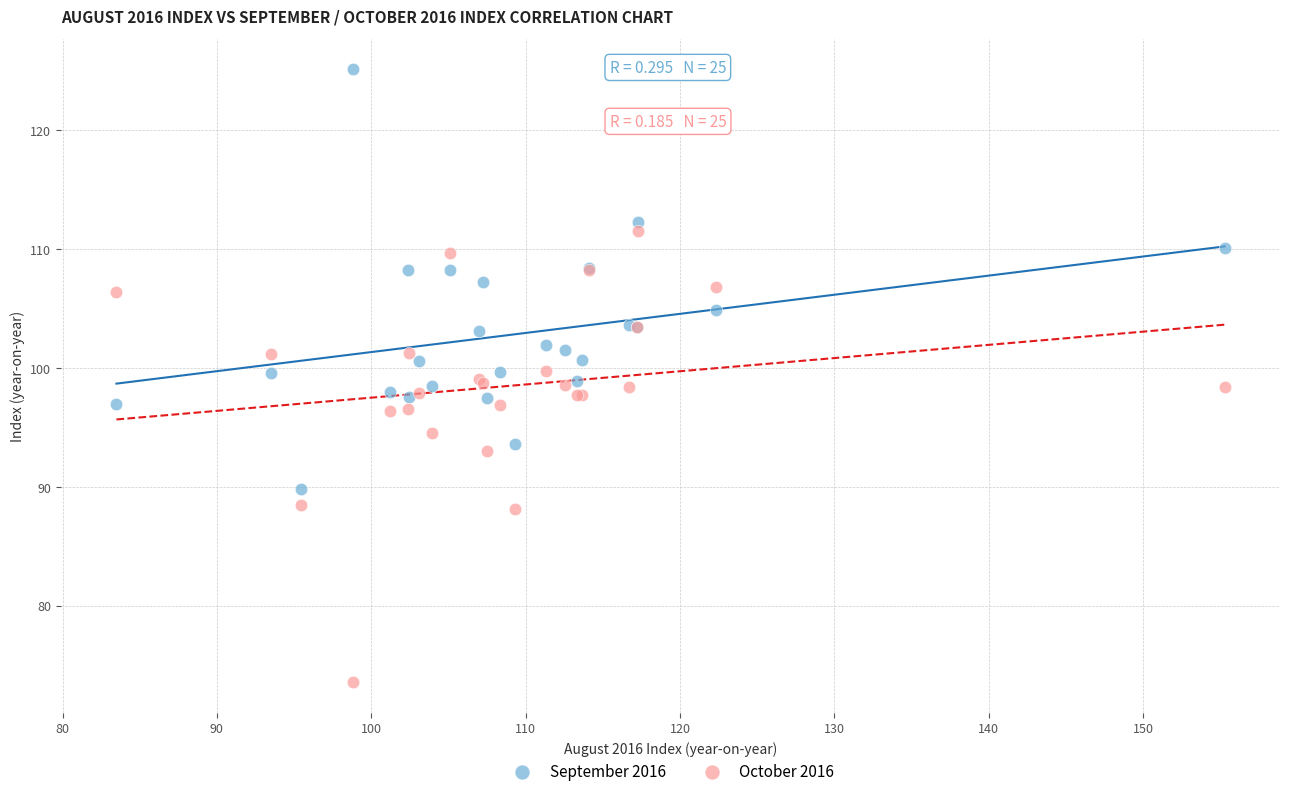

Which series contains the highest Y value?

September 2016